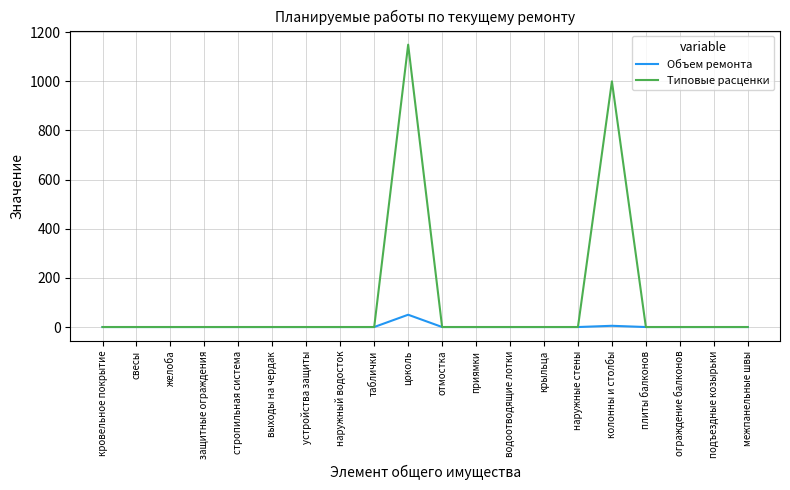

True or false: Типовые расценки has a value of -504.8 at кровельное покрытие.

False